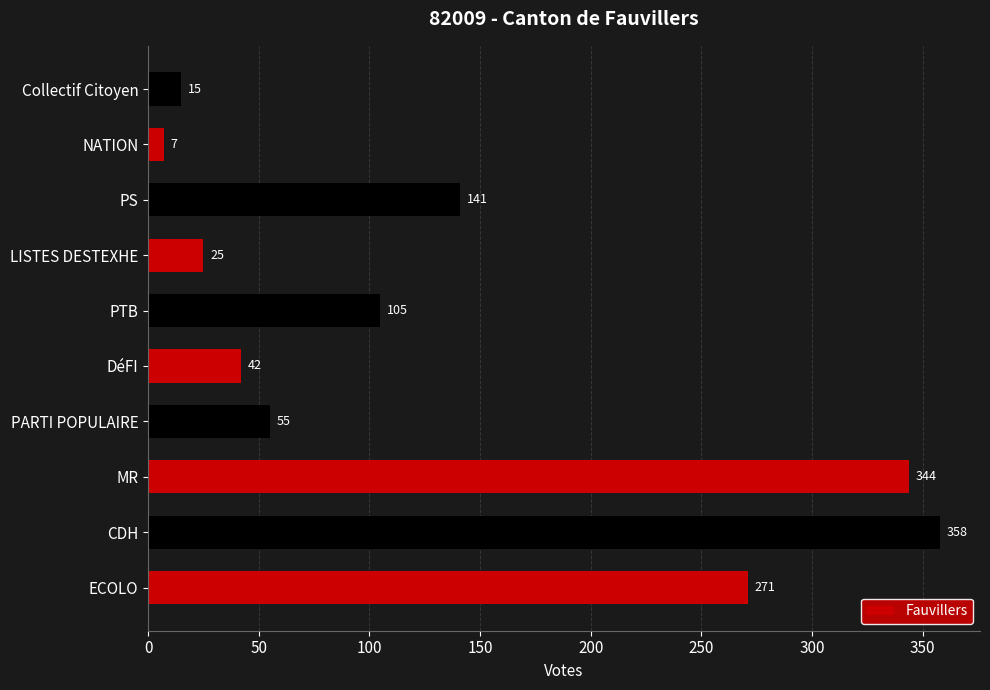

List the labels in order of value, largest first.

CDH, MR, ECOLO, PS, PTB, PARTI POPULAIRE, DéFI, LISTES DESTEXHE, Collectif Citoyen, NATION